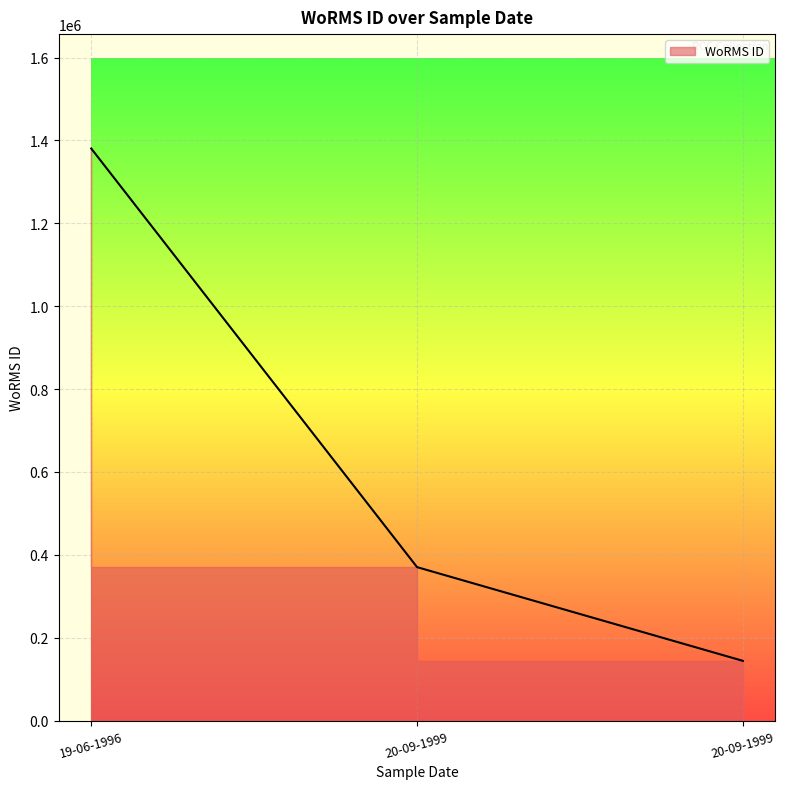

Approximately how many times larger is the value at 20-09-1999 compared to 20-09-1999?

0.4